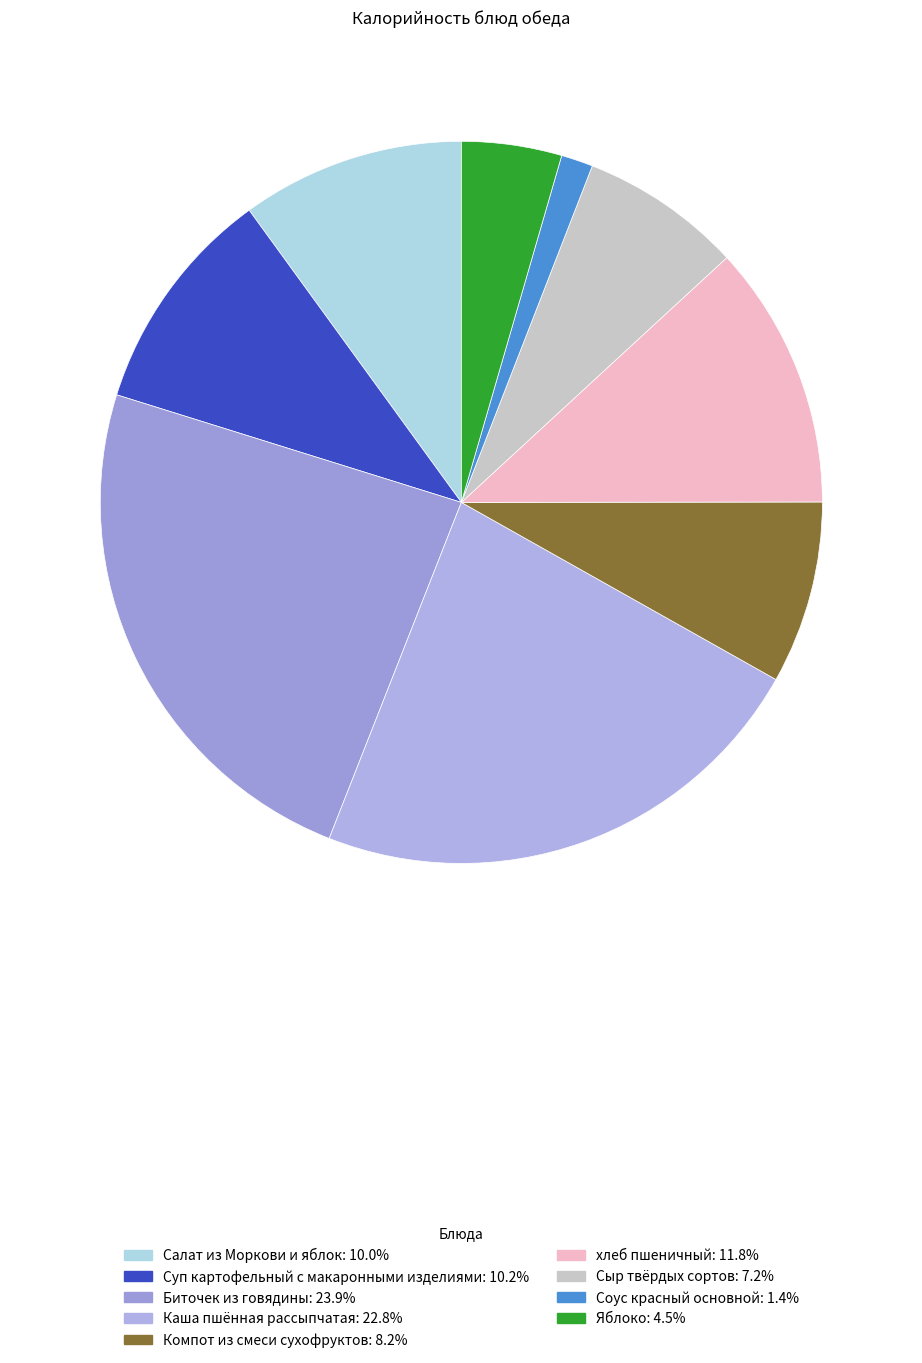

The Салат из Моркови и яблок slice represents 10% of the pie. True or false?

True